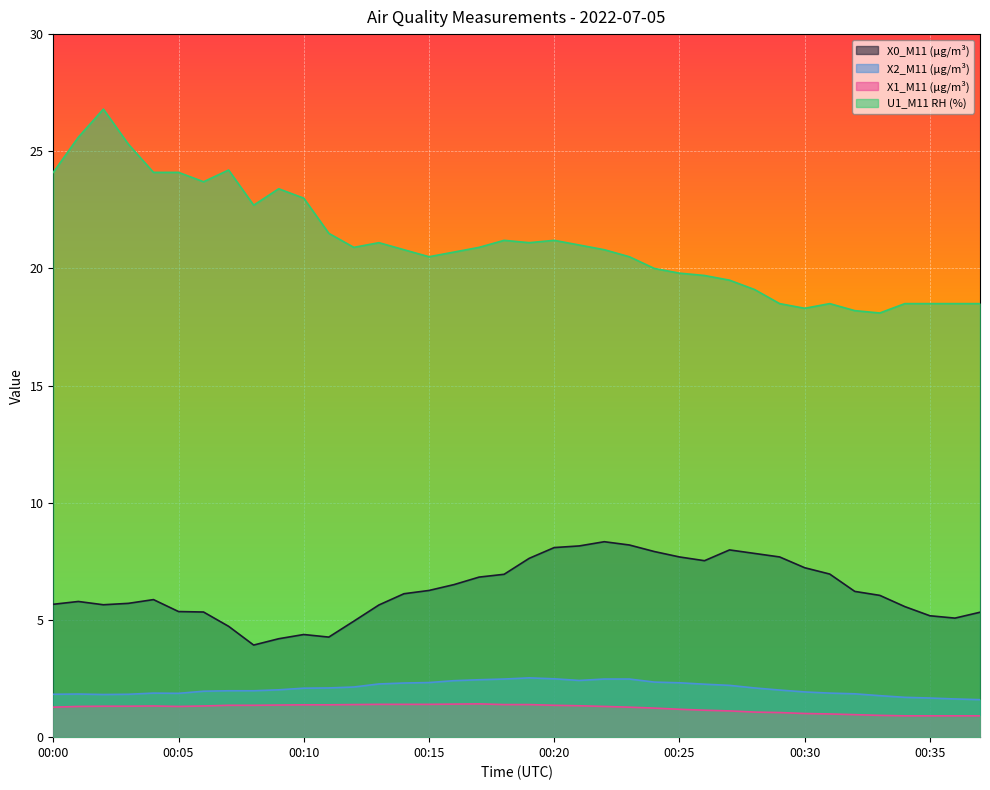

How many interior local peaks does the X1_M11 (μg/m³) series have?

2